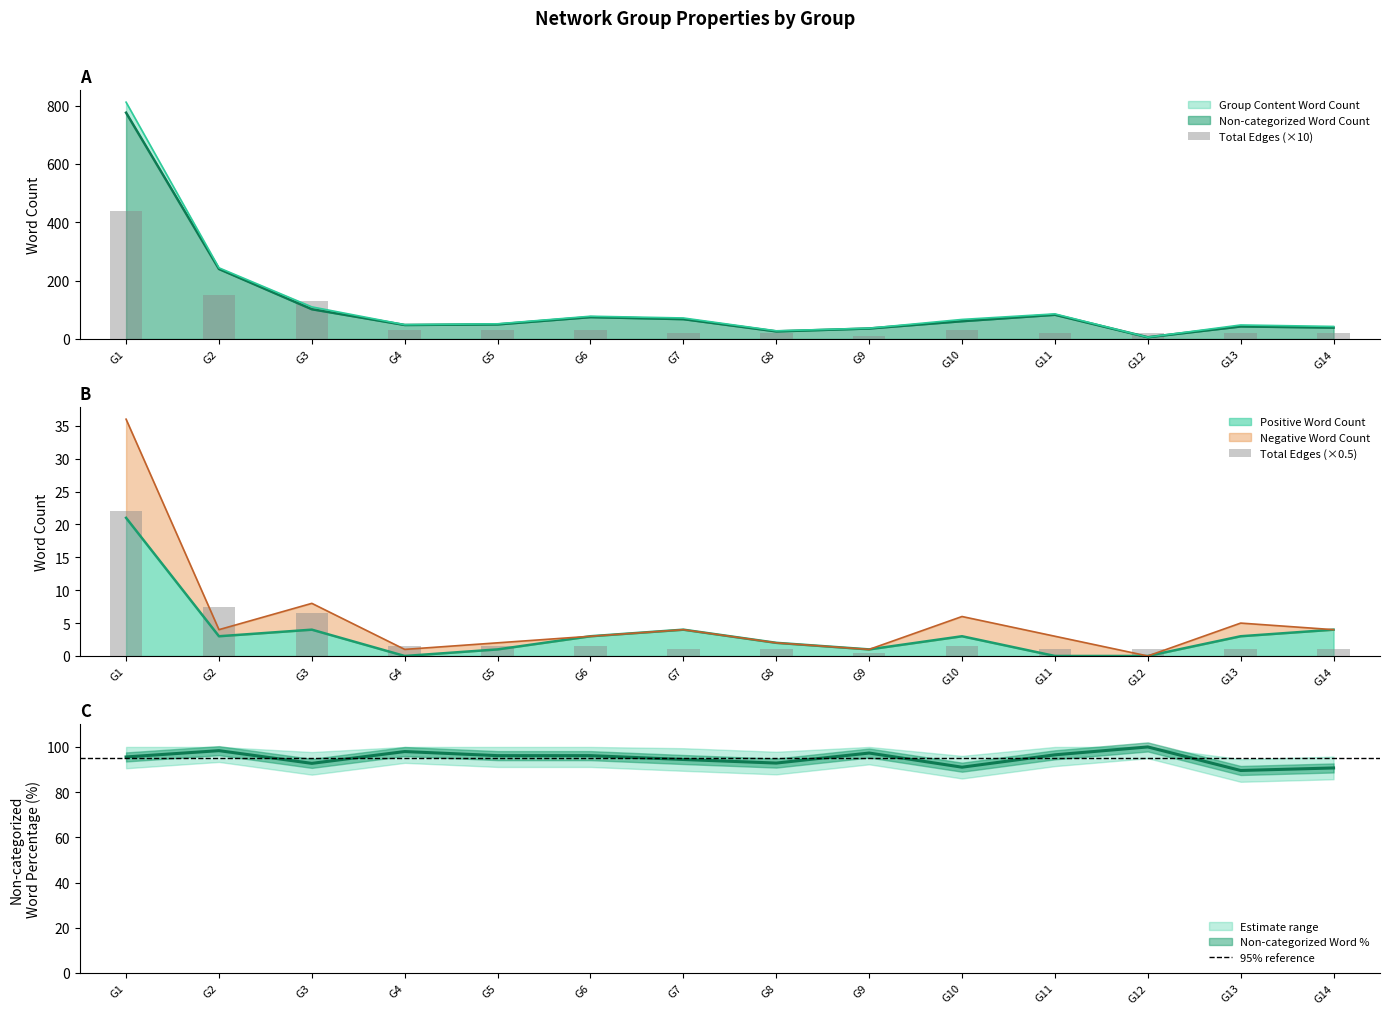

How many values in the Total Edges series are below 30?

7